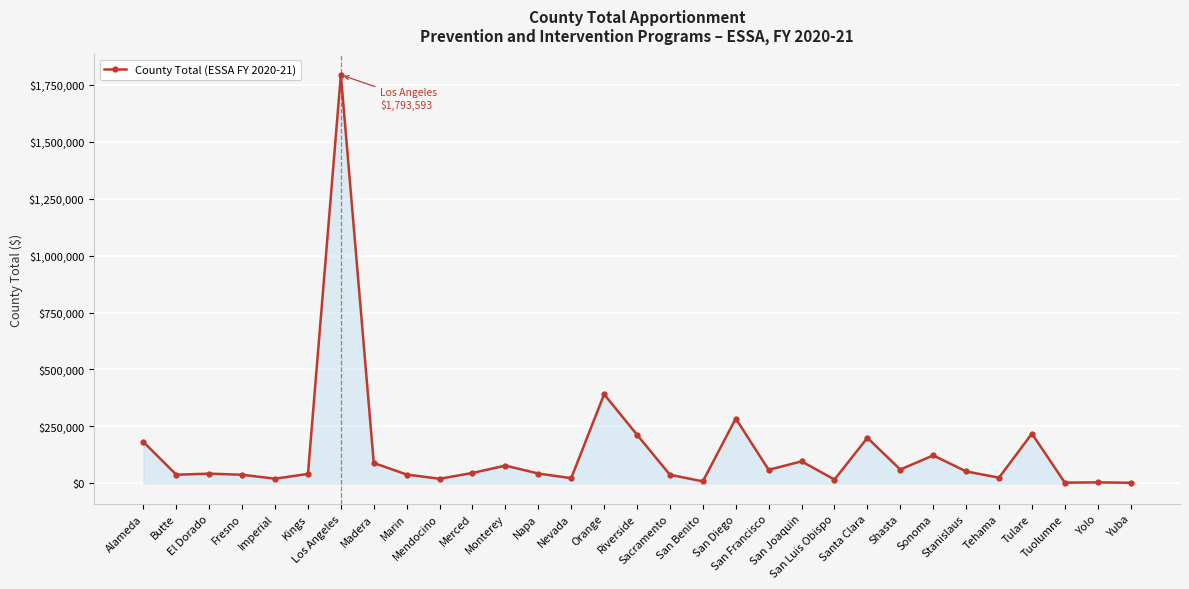

Which label corresponds to the largest value in the chart?

Los Angeles